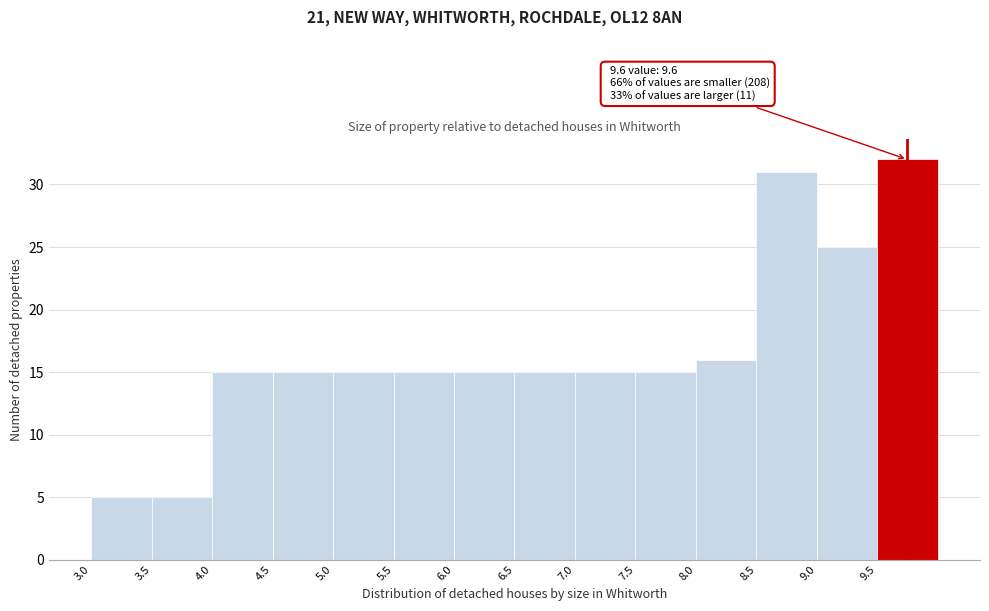

Over which range of the x-axis is the bar tallest?

9.5 to 10.0